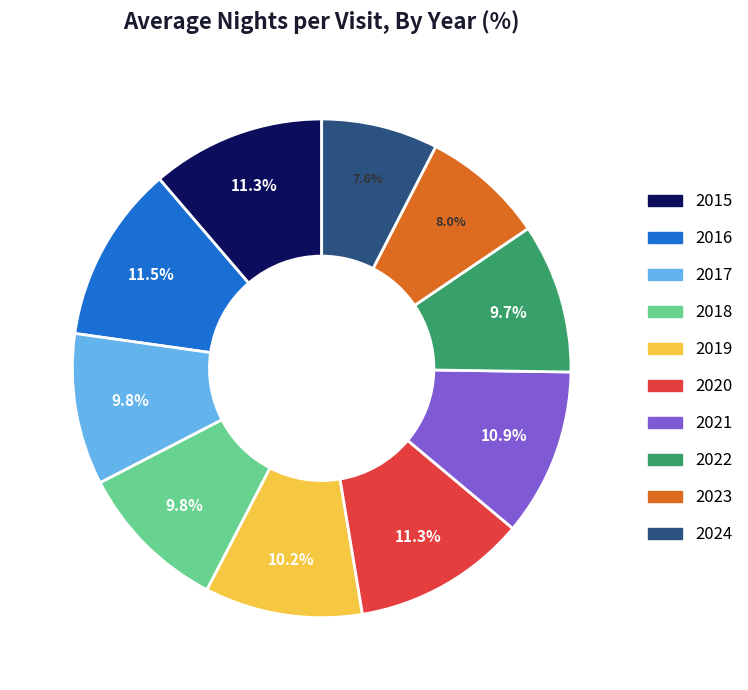

Approximately how many times larger is the value at 2018 compared to 2017?

1.0